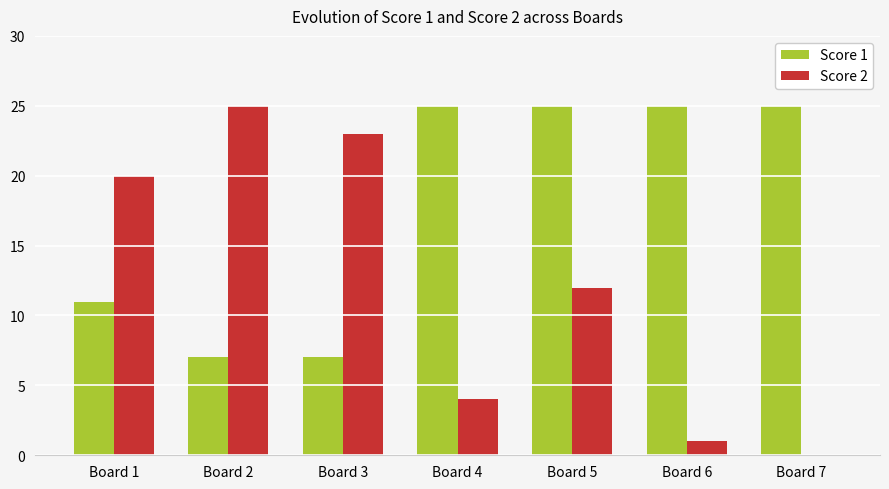

True or false: Score 1 has a value of 40 at Board 4.

False